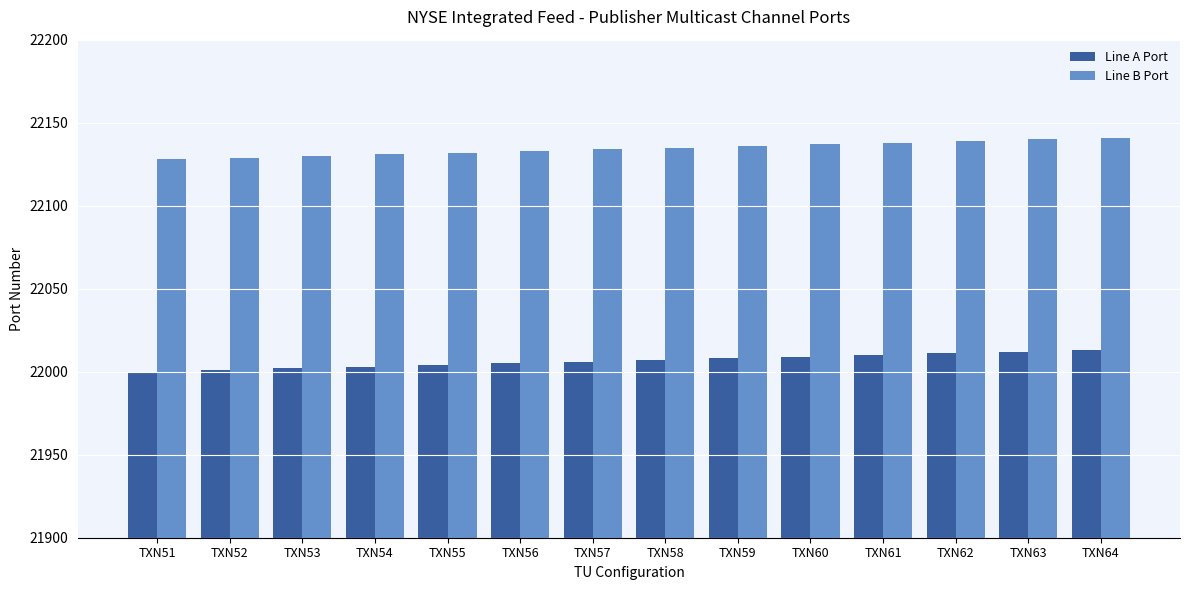

At how many categories does at least one series exceed 22109?

14